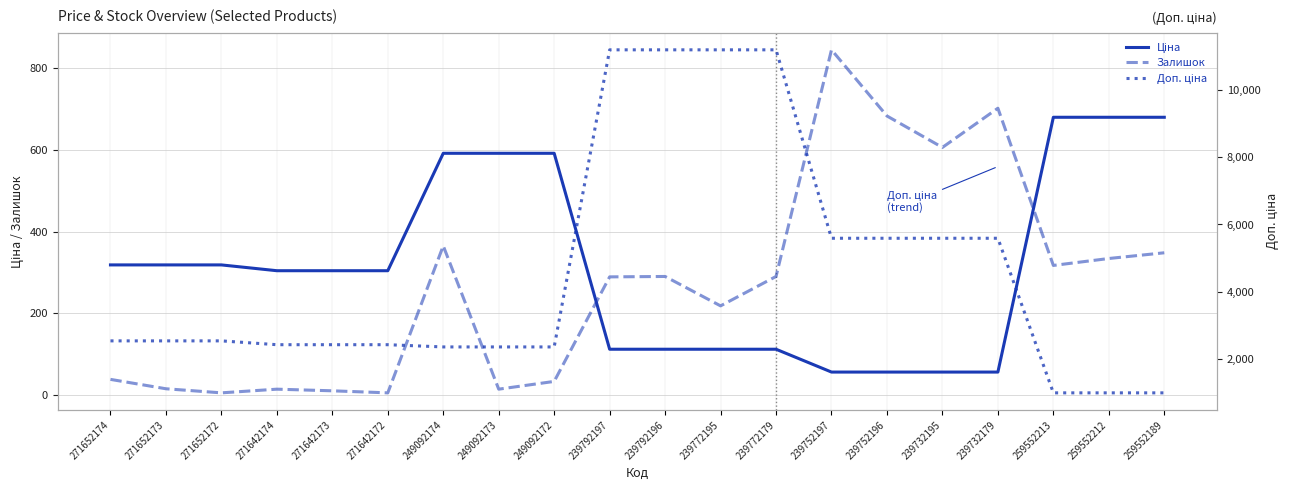

Between which two adjacent categories do Ціна and Залишок first intersect?

249092172 and 239792197